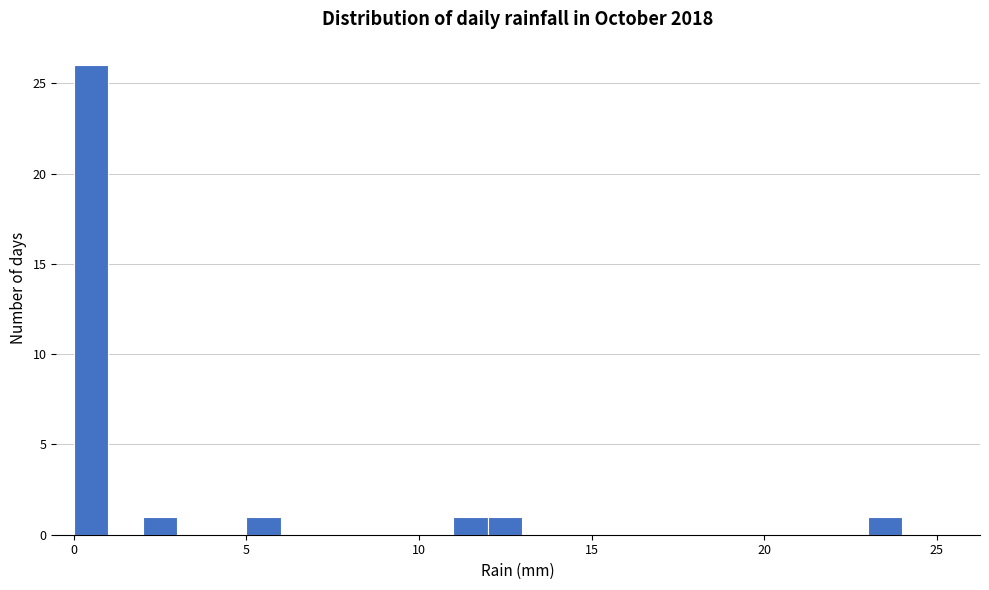

Around what value on the x-axis is the tallest bar? Give the approximate position of its centre, as read against the axis.

0.5